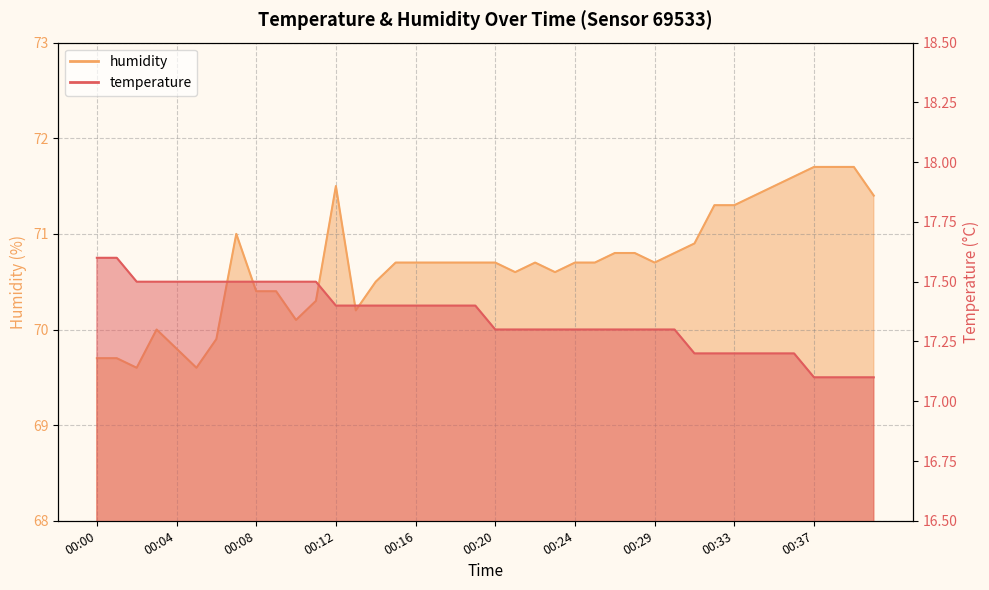

How many lines are shown in the chart?

2